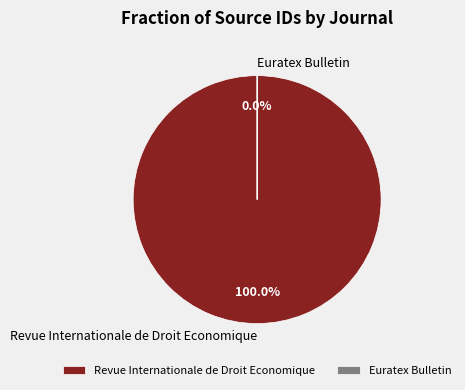

To the nearest percent, what portion does Revue Internationale de Droit Economique represent?

100%